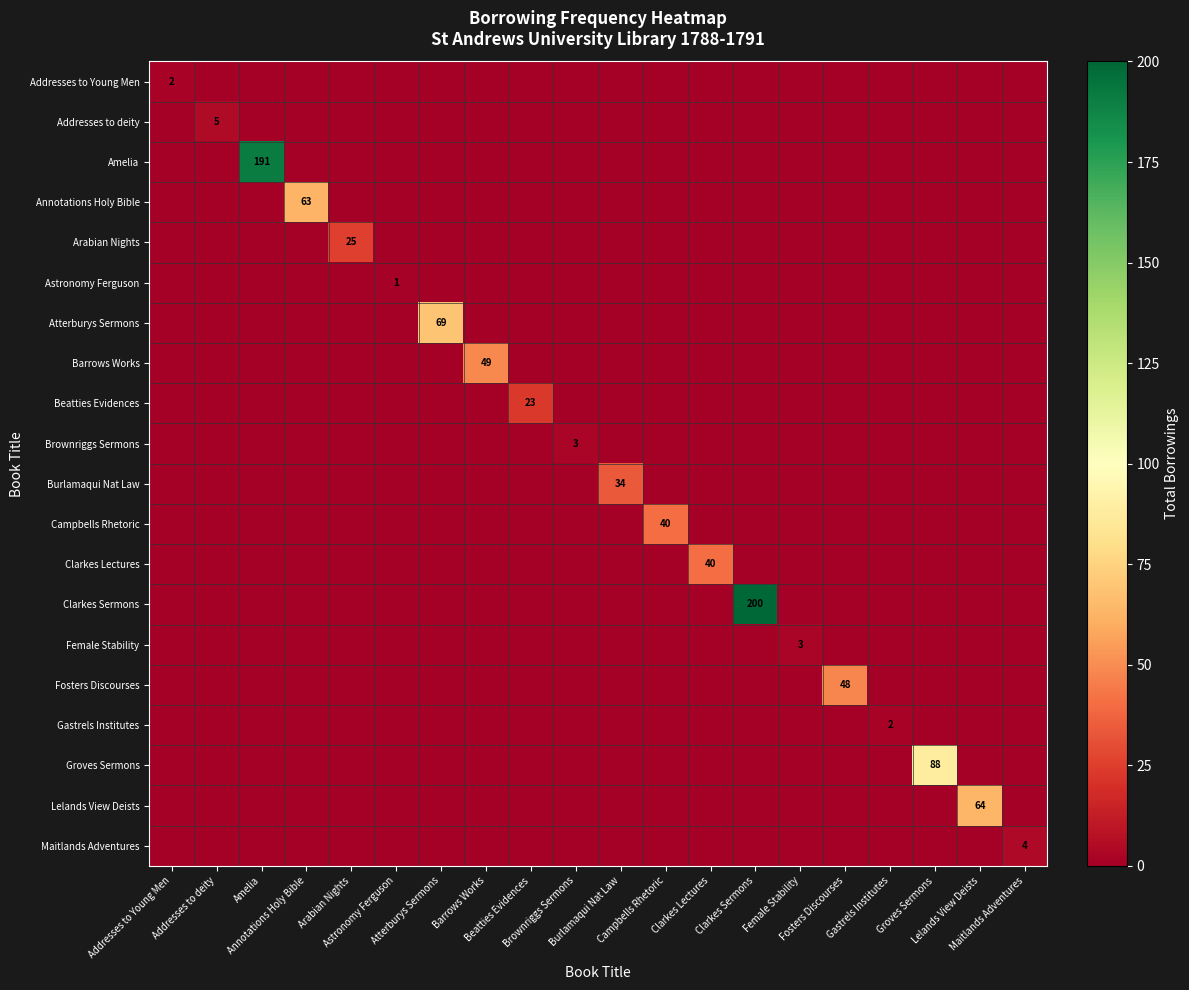

Which series has the largest total across all categories?

Clarkes Sermons